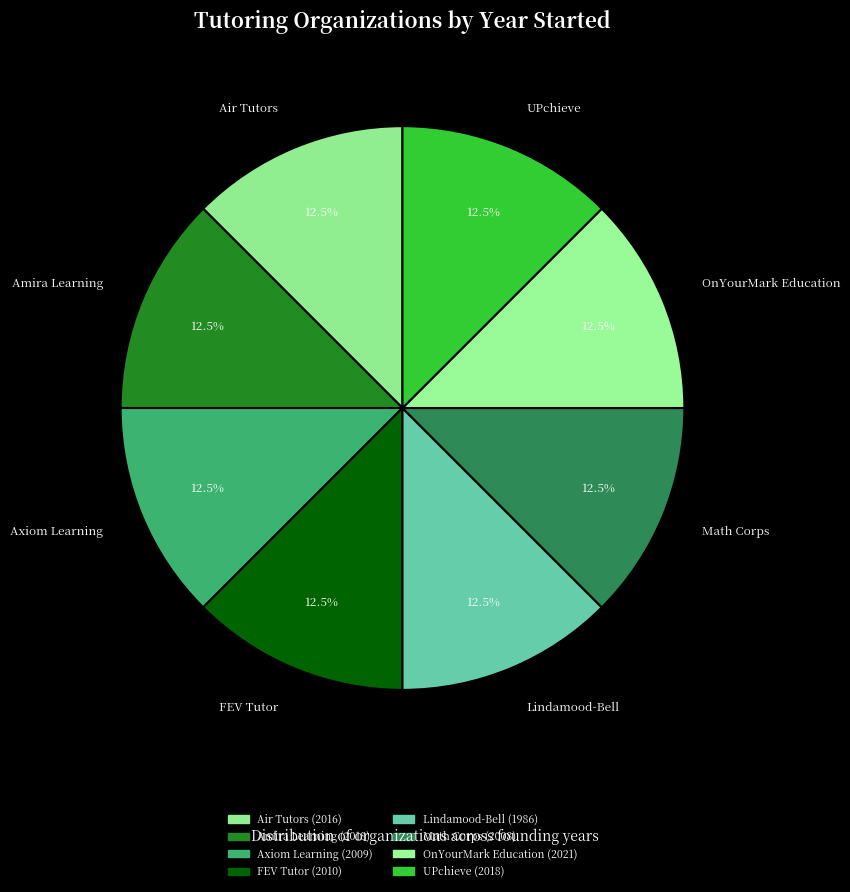

What is the ratio of the value at Math Corps to the value at Lindamood-Bell?

1.0